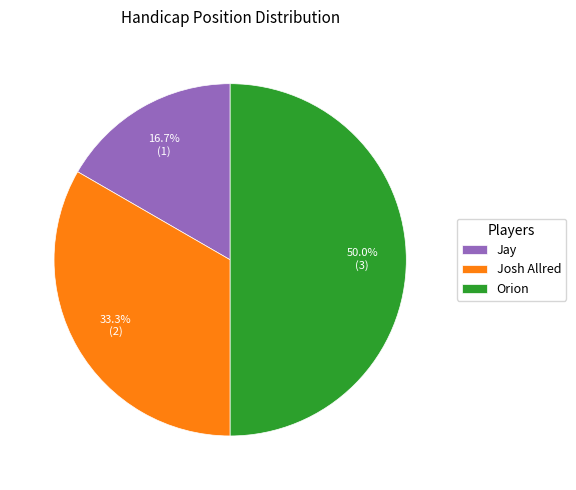

Which slice is the smallest?

Jay